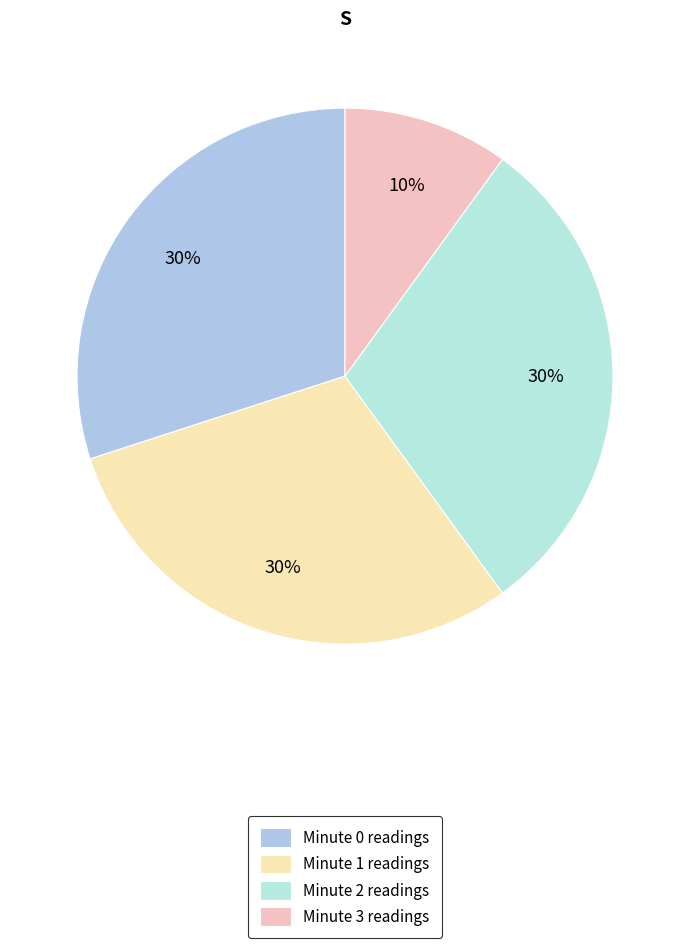

True or false: Minute 2 accounts for 30% of the total.

True